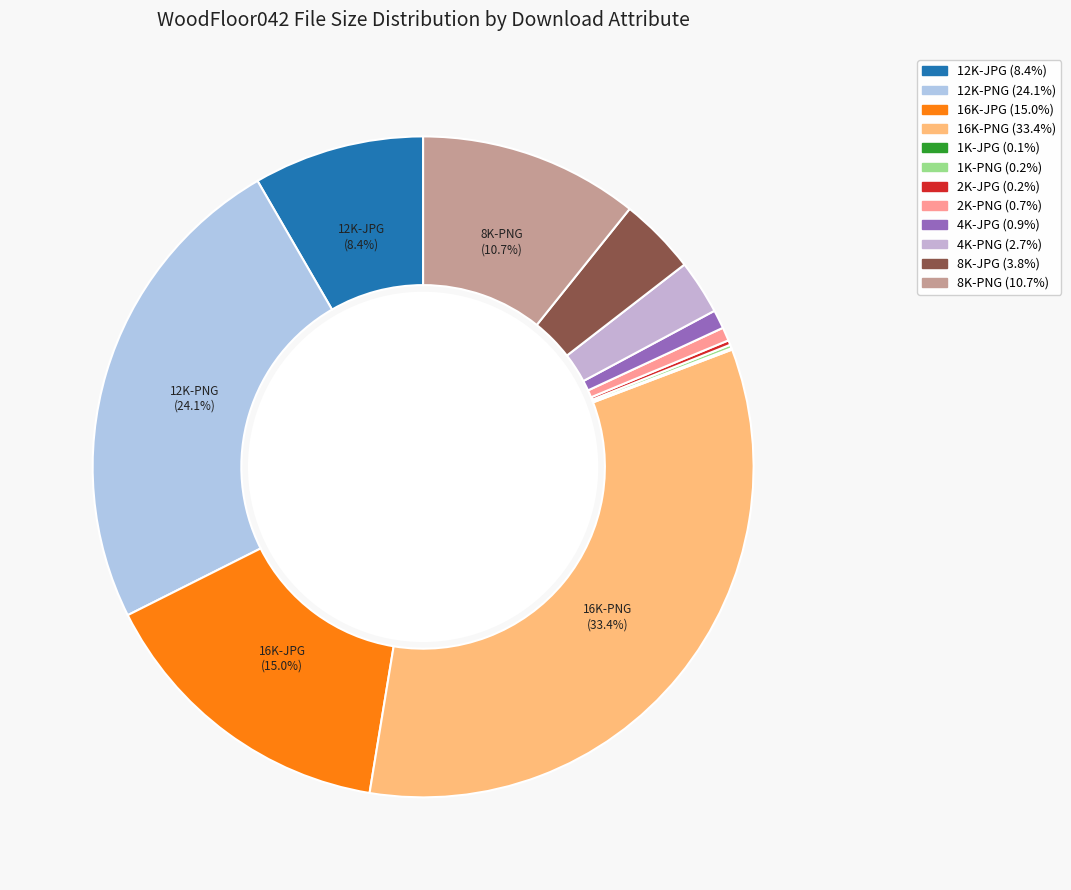

How many slices are in this pie chart?

12